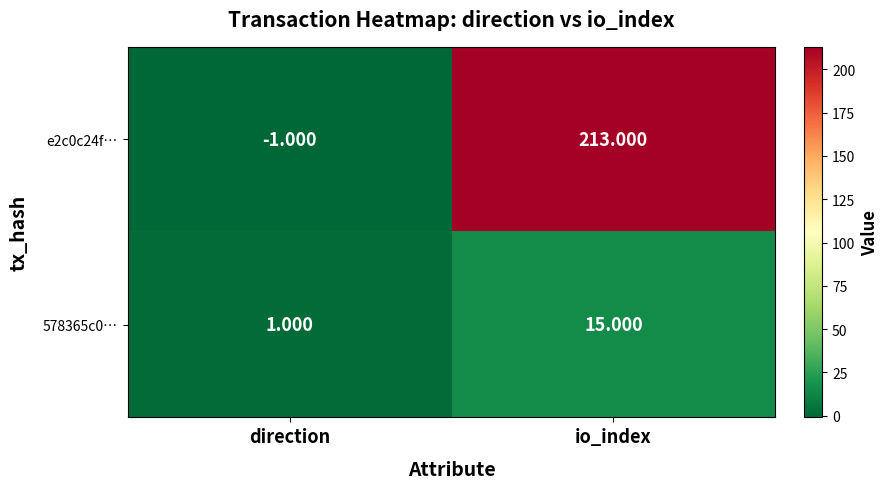

What is the total value across all series at io_index?

228